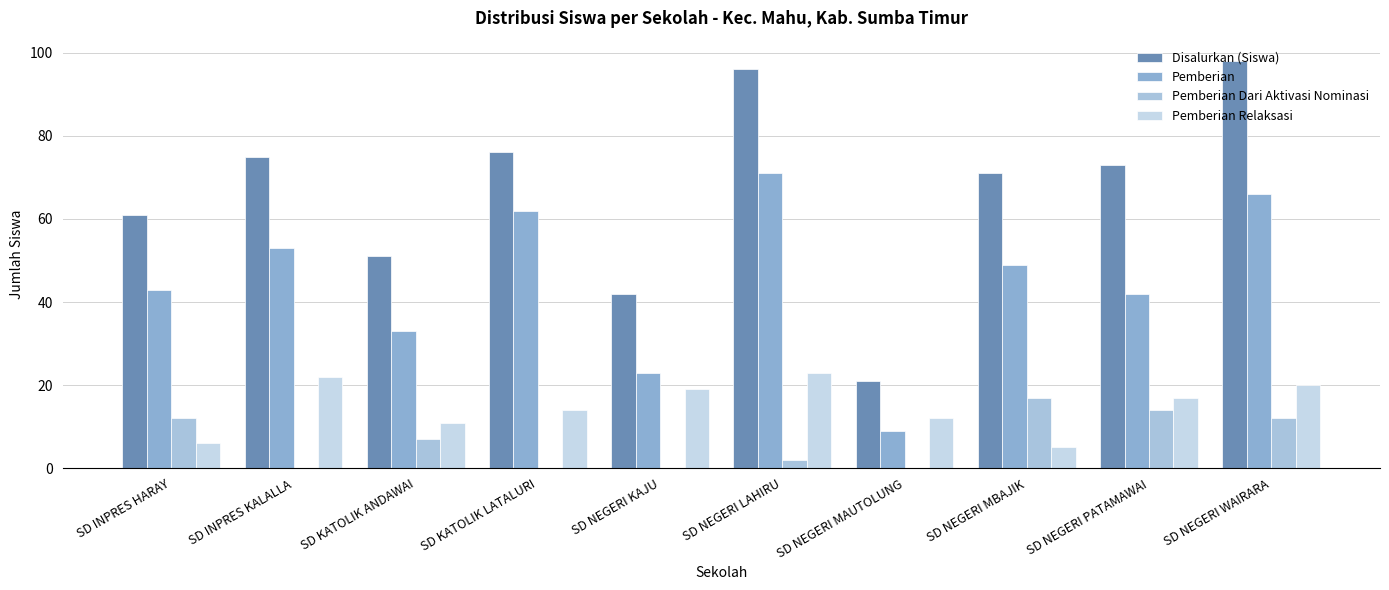

Reading left to right, what are all the values shown in this chart?

Disalurkan (Siswa): SD INPRES HARAY=61	SD INPRES KALALLA=75	SD KATOLIK ANDAWAI=51	SD KATOLIK LATALURI=76	SD NEGERI KAJU=42	SD NEGERI LAHIRU=96	SD NEGERI MAUTOLUNG=21	SD NEGERI MBAJIK=71	SD NEGERI PATAMAWAI=73	SD NEGERI WAIRARA=98
Pemberian: SD INPRES HARAY=43	SD INPRES KALALLA=53	SD KATOLIK ANDAWAI=33	SD KATOLIK LATALURI=62	SD NEGERI KAJU=23	SD NEGERI LAHIRU=71	SD NEGERI MAUTOLUNG=9	SD NEGERI MBAJIK=49	SD NEGERI PATAMAWAI=42	SD NEGERI WAIRARA=66
Pemberian Dari Aktivasi Nominasi: SD INPRES HARAY=12	SD INPRES KALALLA=0	SD KATOLIK ANDAWAI=7	SD KATOLIK LATALURI=0	SD NEGERI KAJU=0	SD NEGERI LAHIRU=2	SD NEGERI MAUTOLUNG=0	SD NEGERI MBAJIK=17	SD NEGERI PATAMAWAI=14	SD NEGERI WAIRARA=12
Pemberian Relaksasi: SD INPRES HARAY=6	SD INPRES KALALLA=22	SD KATOLIK ANDAWAI=11	SD KATOLIK LATALURI=14	SD NEGERI KAJU=19	SD NEGERI LAHIRU=23	SD NEGERI MAUTOLUNG=12	SD NEGERI MBAJIK=5	SD NEGERI PATAMAWAI=17	SD NEGERI WAIRARA=20